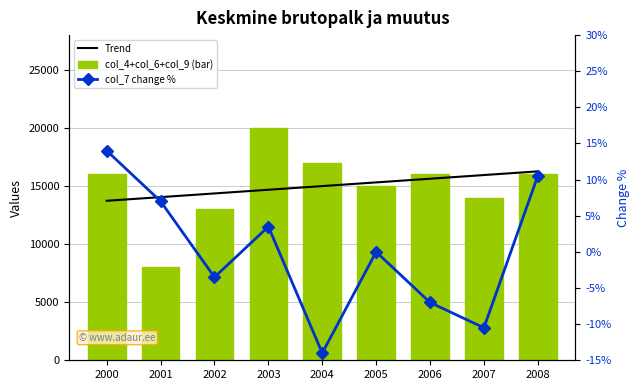

What is the average value of the col_4+col_6+col_9 (bar) series?

15000.0